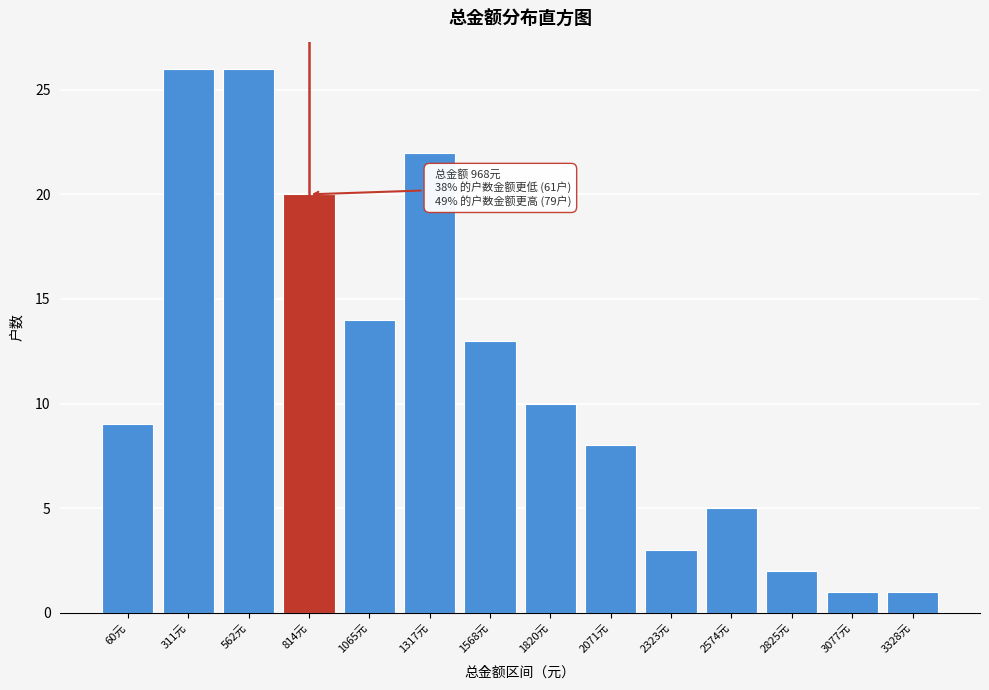

Reading left to right, list all the values displayed in this chart.

60元=9	311元=26	562元=26	814元=20	1065元=14	1317元=22	1568元=13	1820元=10	2071元=8	2323元=3	2574元=5	2825元=2	3077元=1	3328元=1